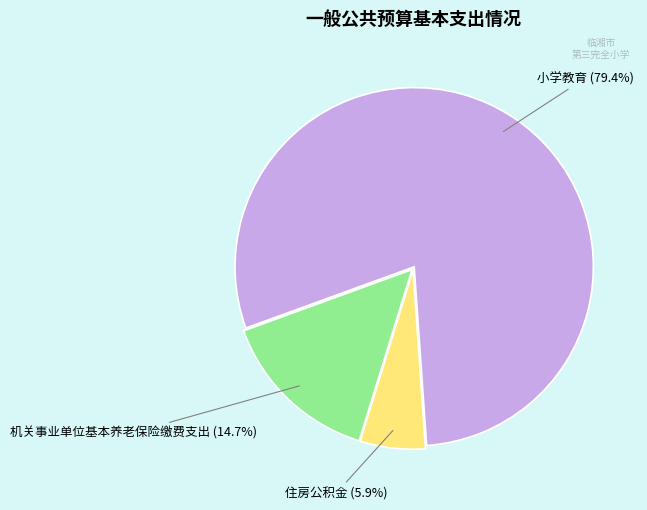

Is there a majority slice in this chart?

Yes